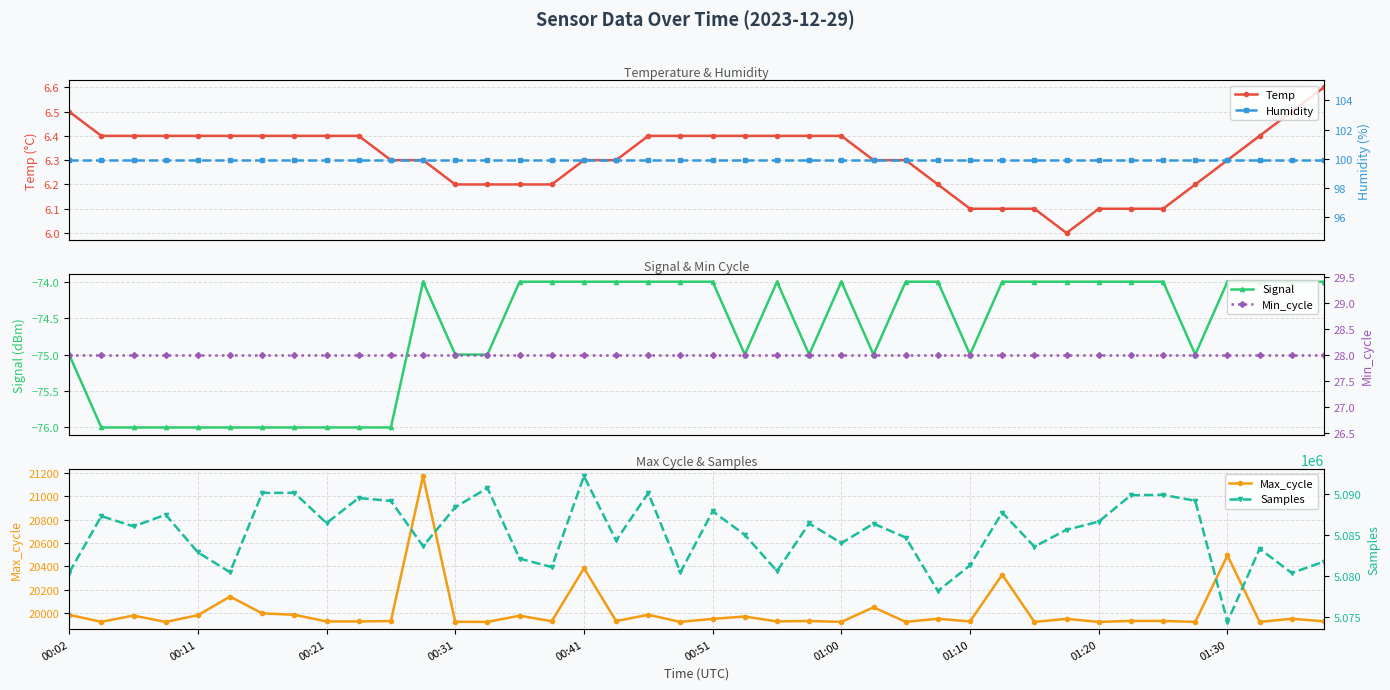

How many distinct data groups are displayed?

6